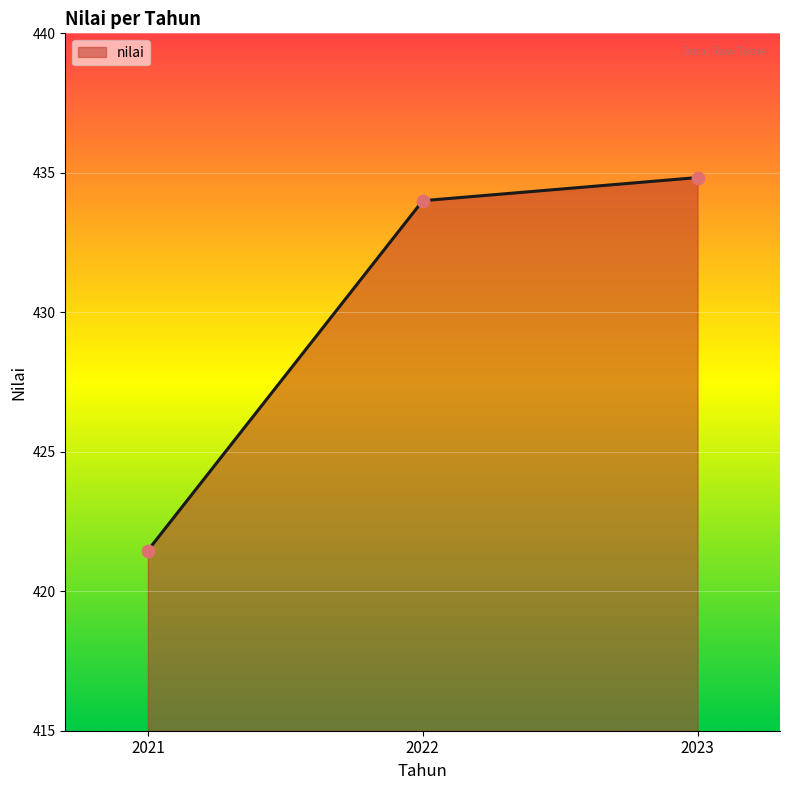

Which has a higher value, 2021 or 2023?

2023